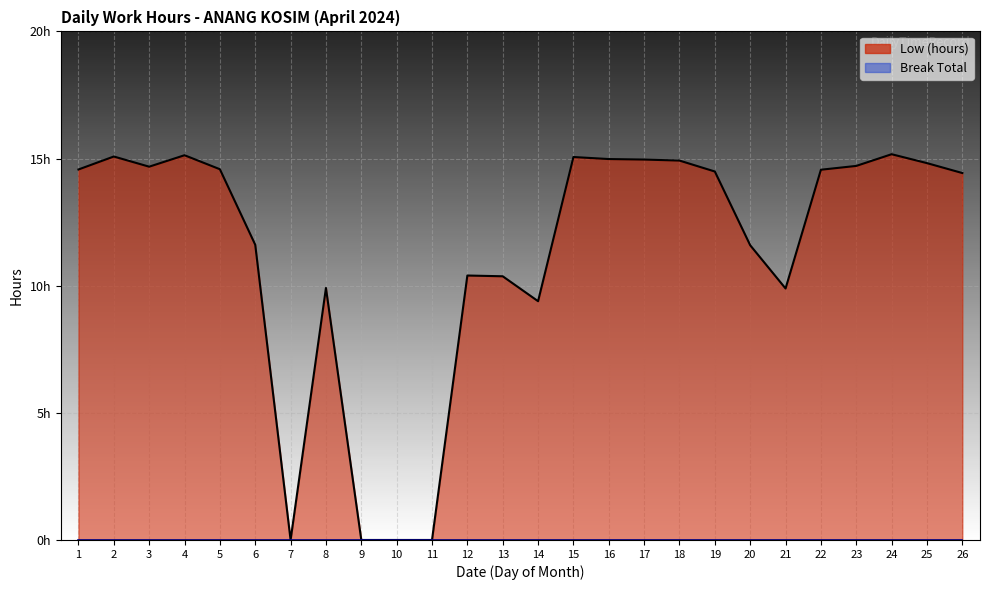

Approximately how many times larger is the value at 18 compared to 1?

1.0